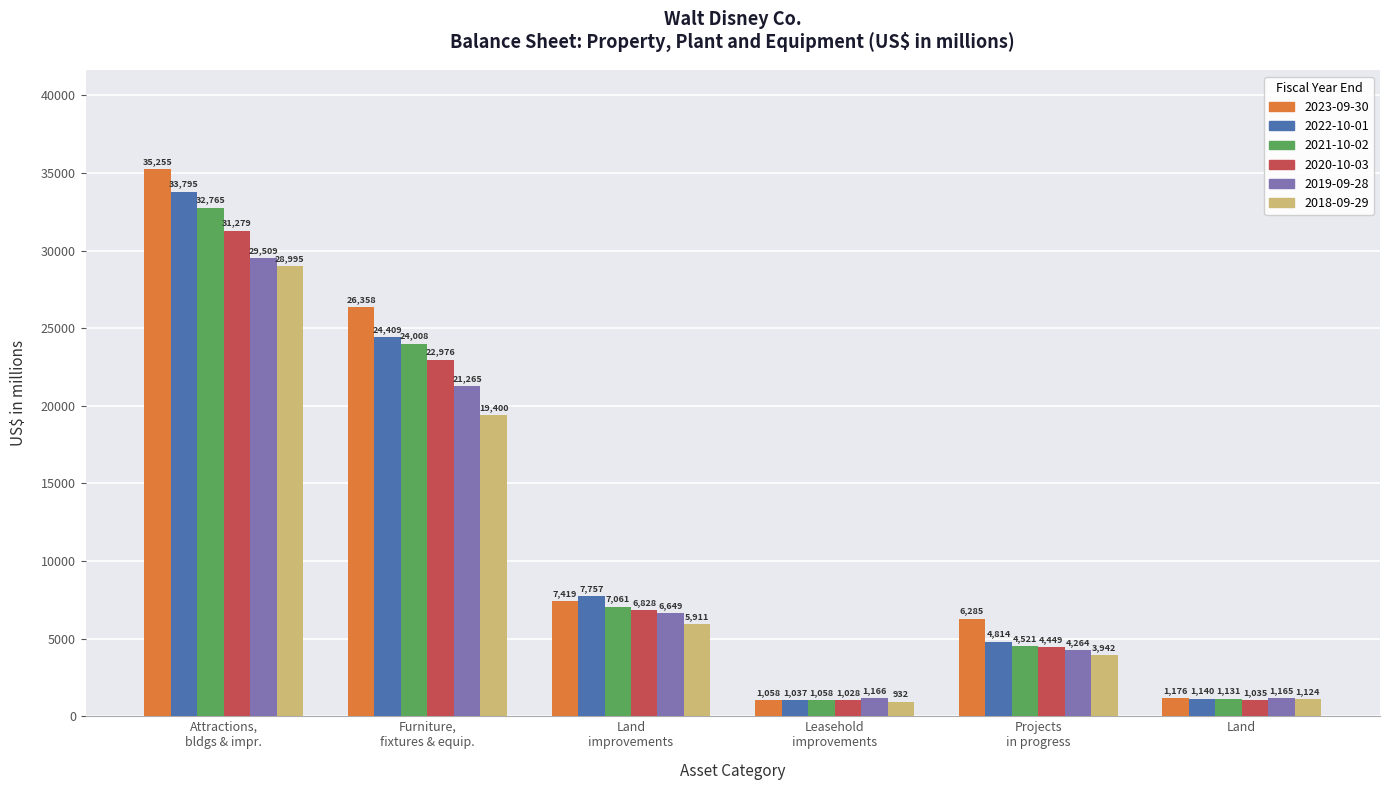

Rank the series by their maximum value, from lowest to highest.

2018-09-29, 2019-09-28, 2020-10-03, 2021-10-02, 2022-10-01, 2023-09-30